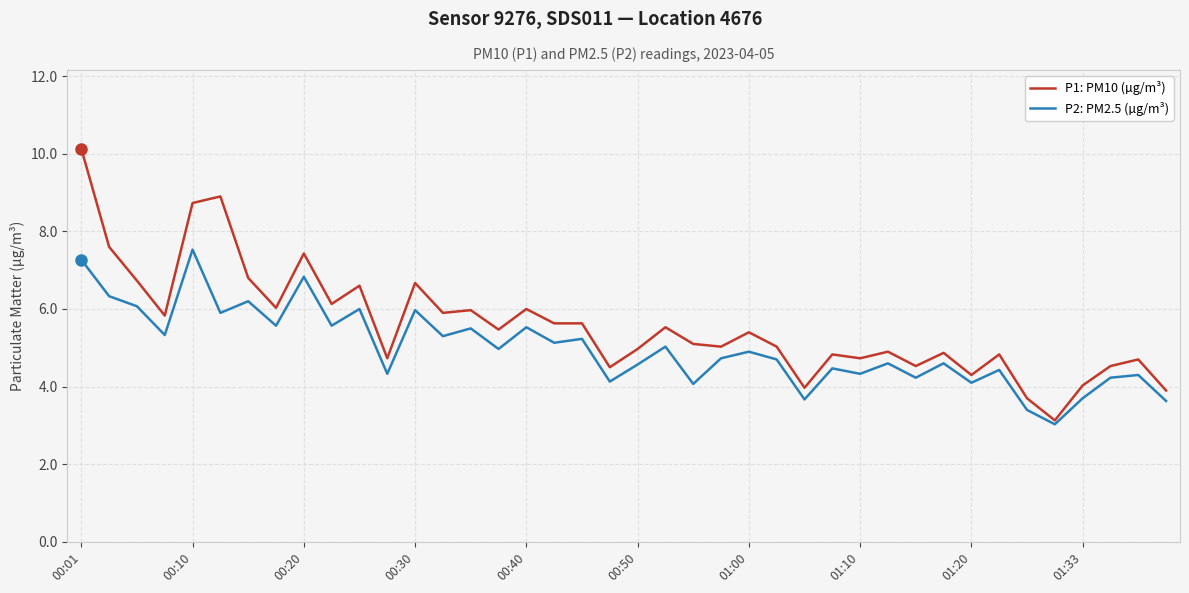

What is the maximum value for P2: PM2.5 (µg/m³)?

7.5